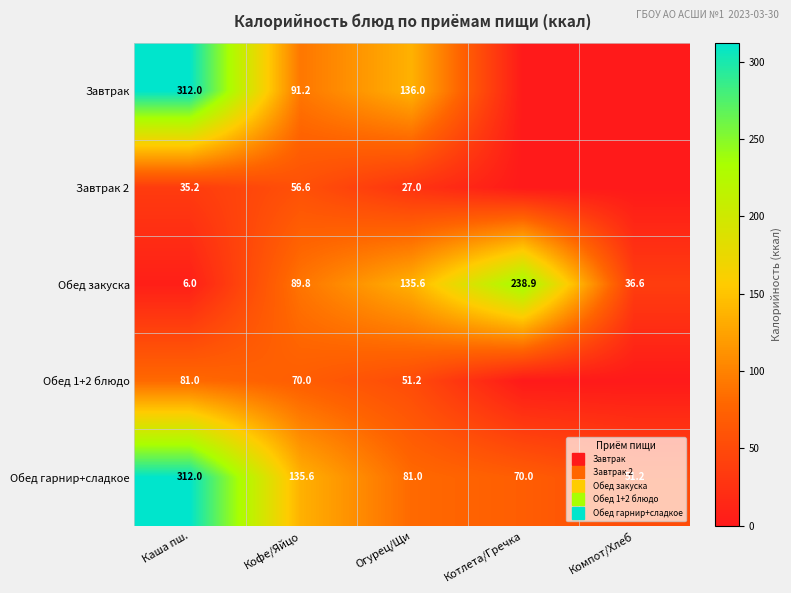

Which series has the largest range (max minus min)?

Завтрак